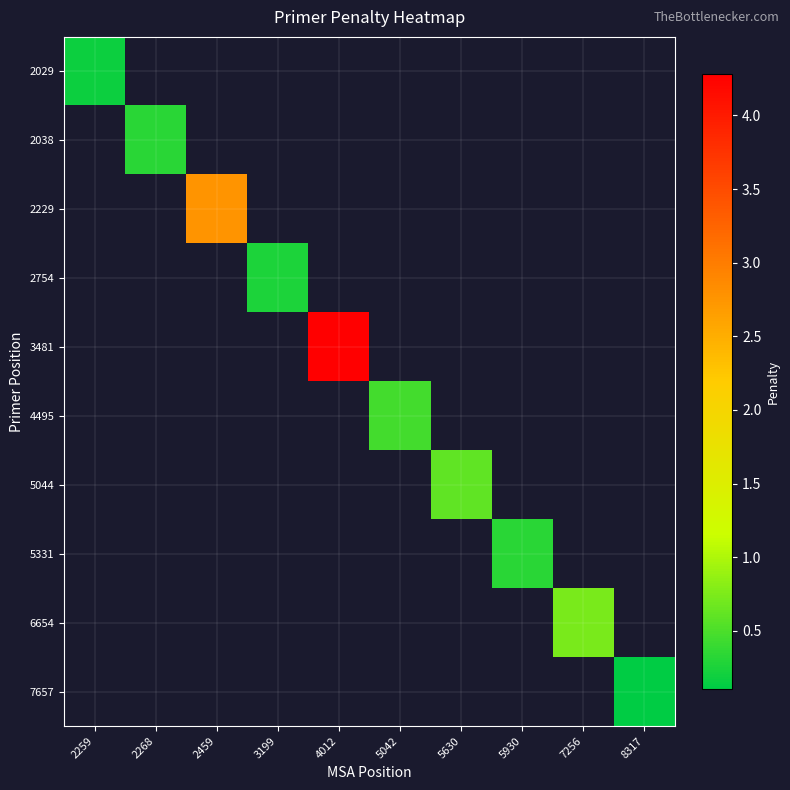

What is the highest value of the 2029 series?

0.2